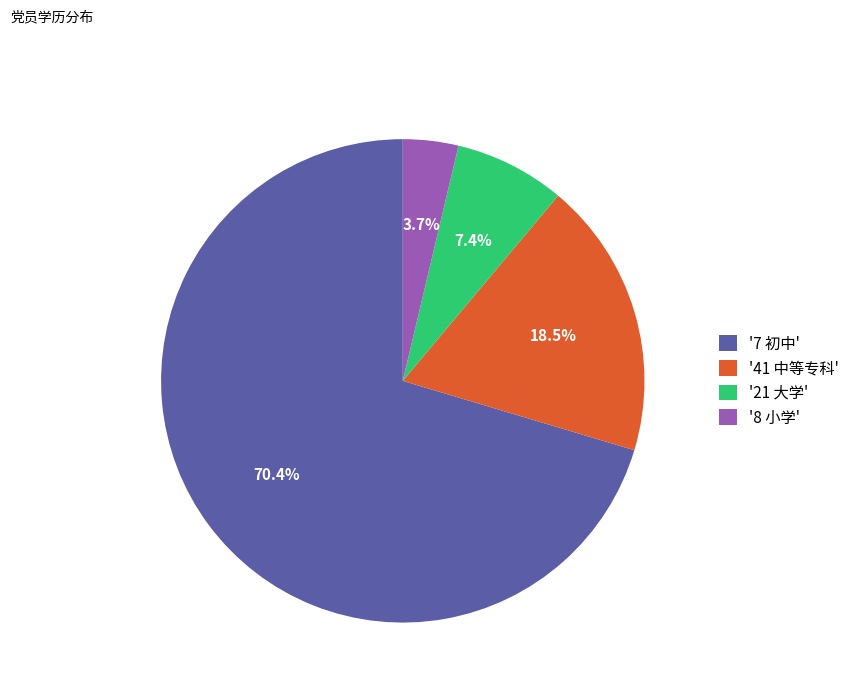

What is the majority slice?

'7 初中'